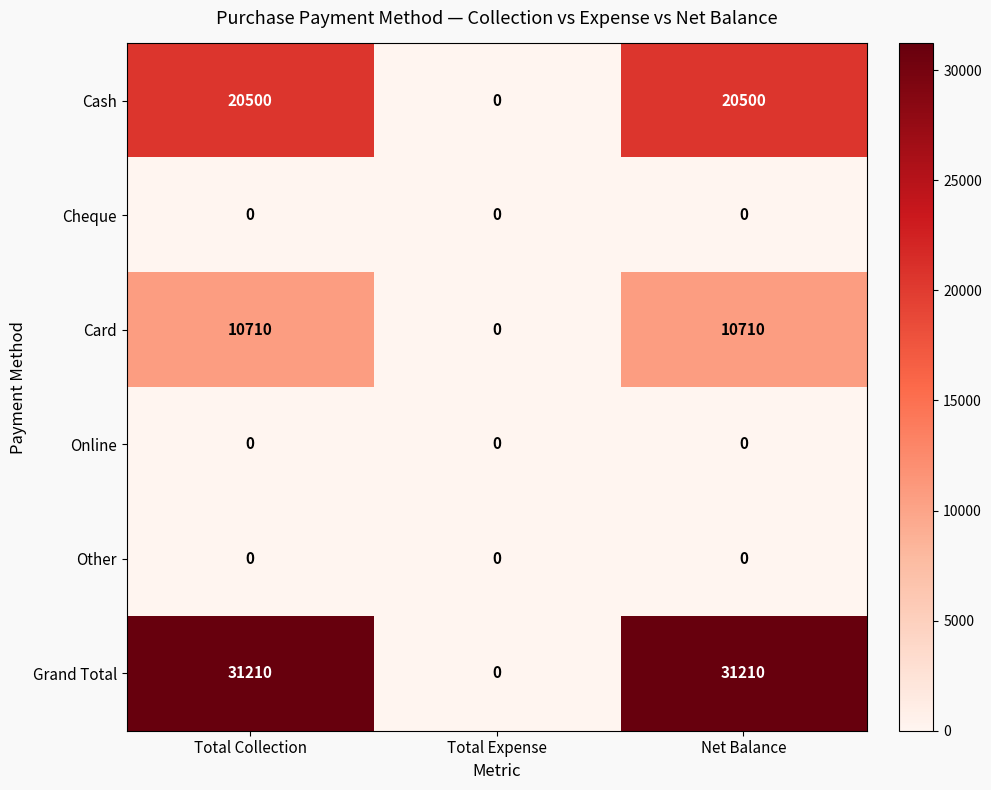

What is the maximum value for Card?

10710